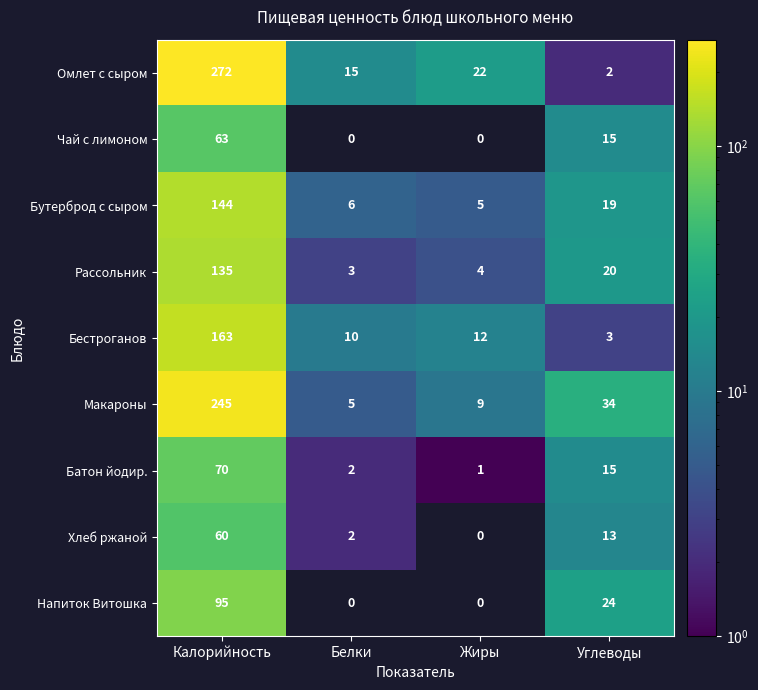

What is the highest value of the Макароны series?

245